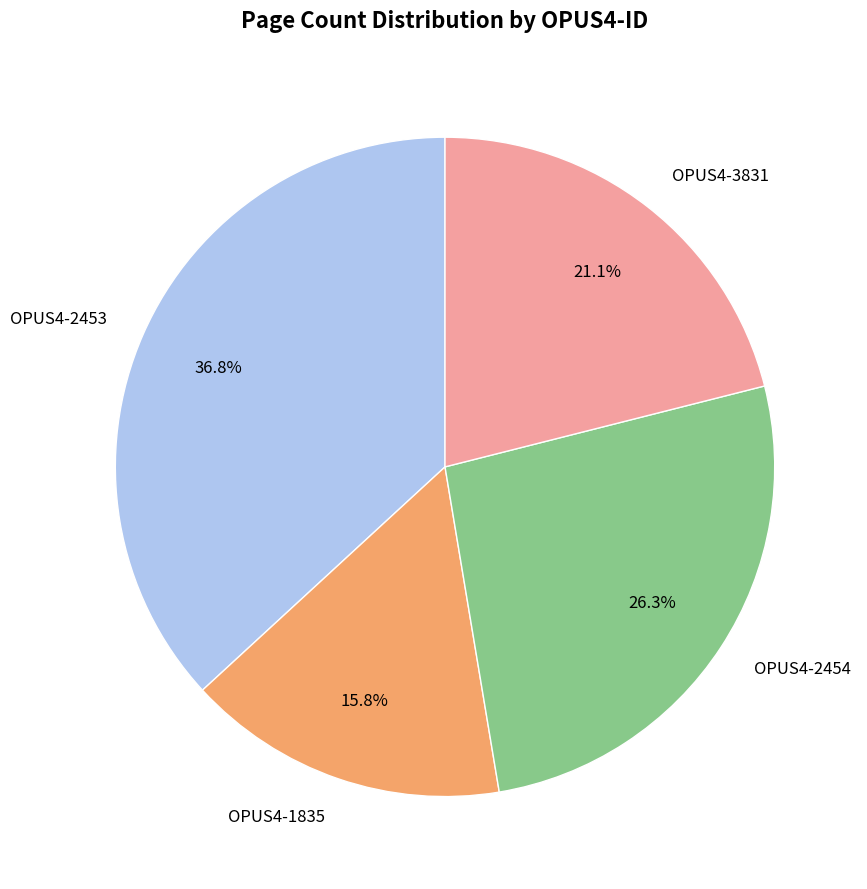

What is the ratio of the value at OPUS4-3831 to the value at OPUS4-1835?

1.3